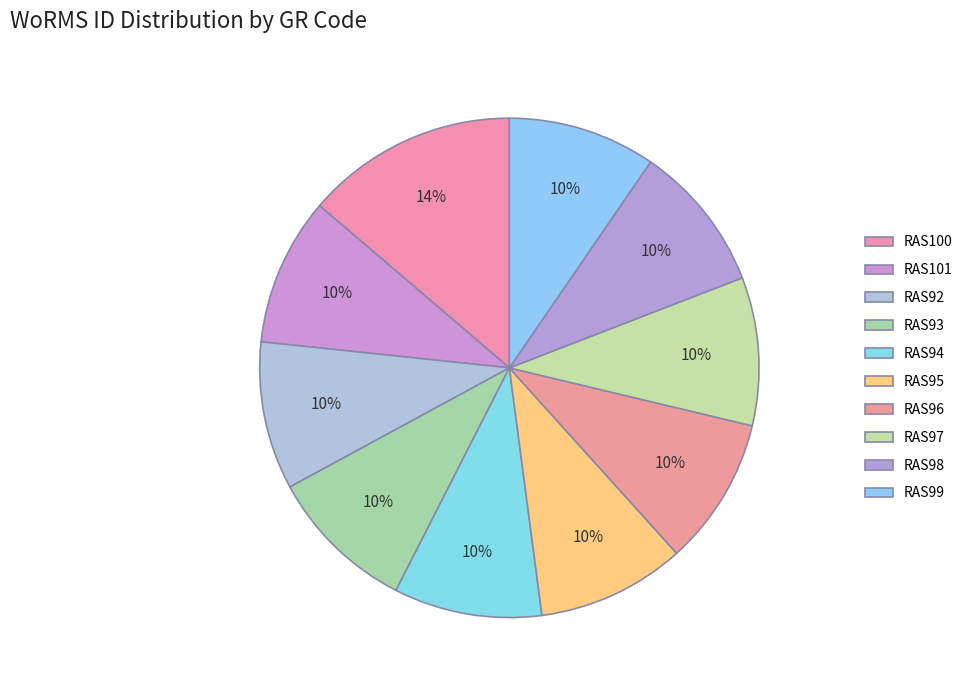

What is the change in value from RAS92 to RAS99?

-149